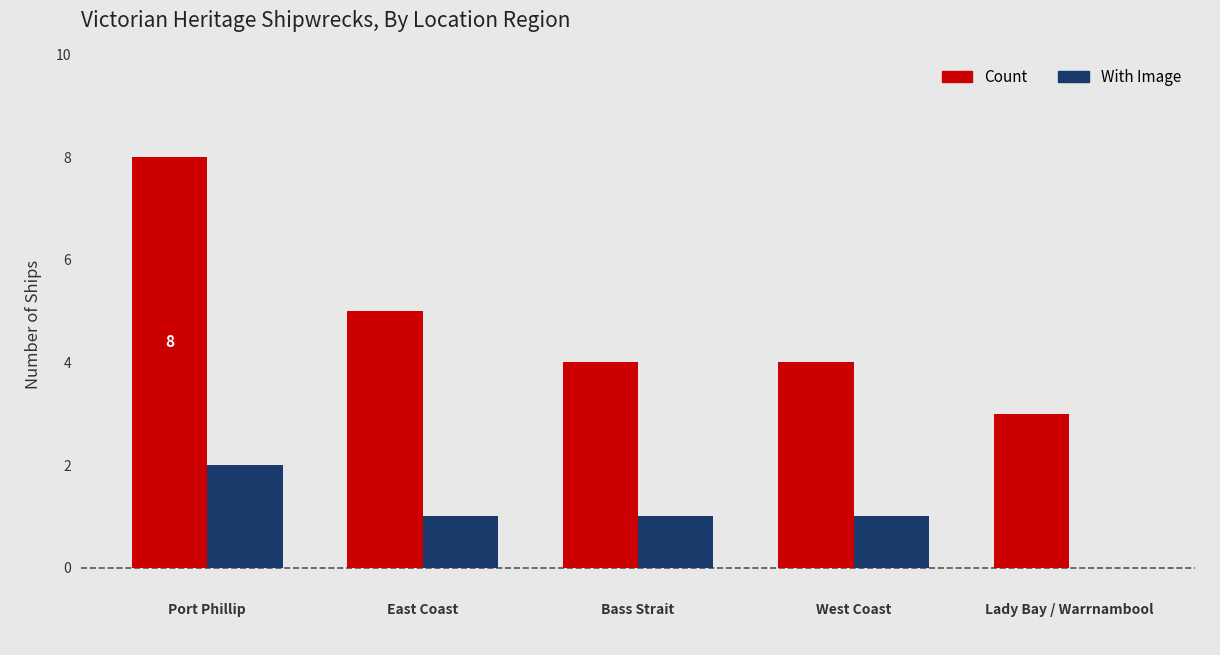

Count the Count values in the range 4 to 5.

3